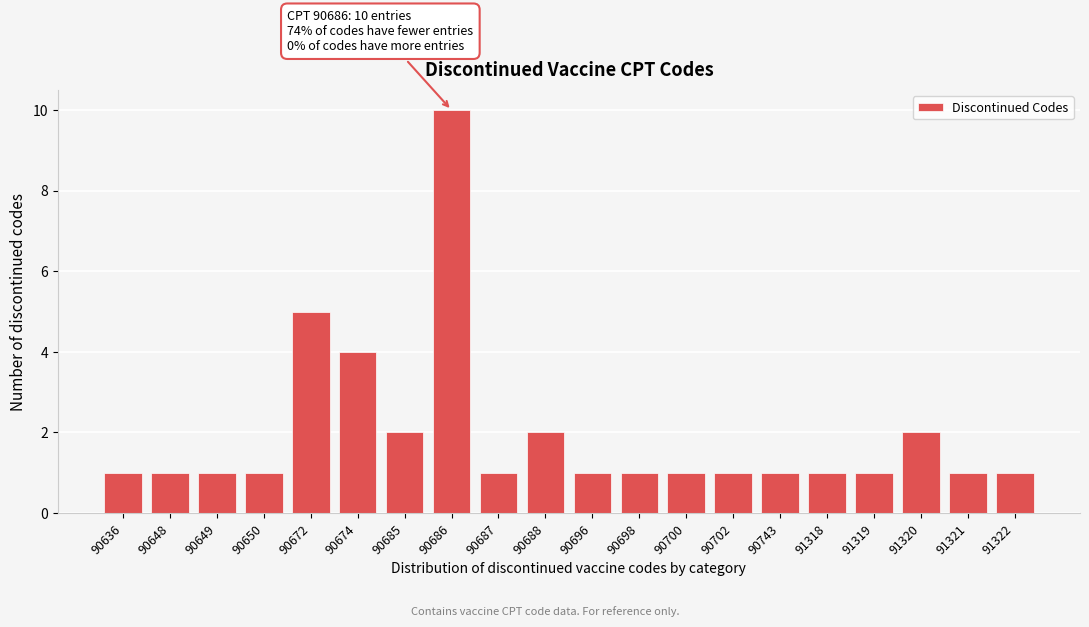

Reading left to right, transcribe all the data shown in this chart.

1	1	1	1	5	4	2	10	1	2	1	1	1	1	1	1	1	2	1	1